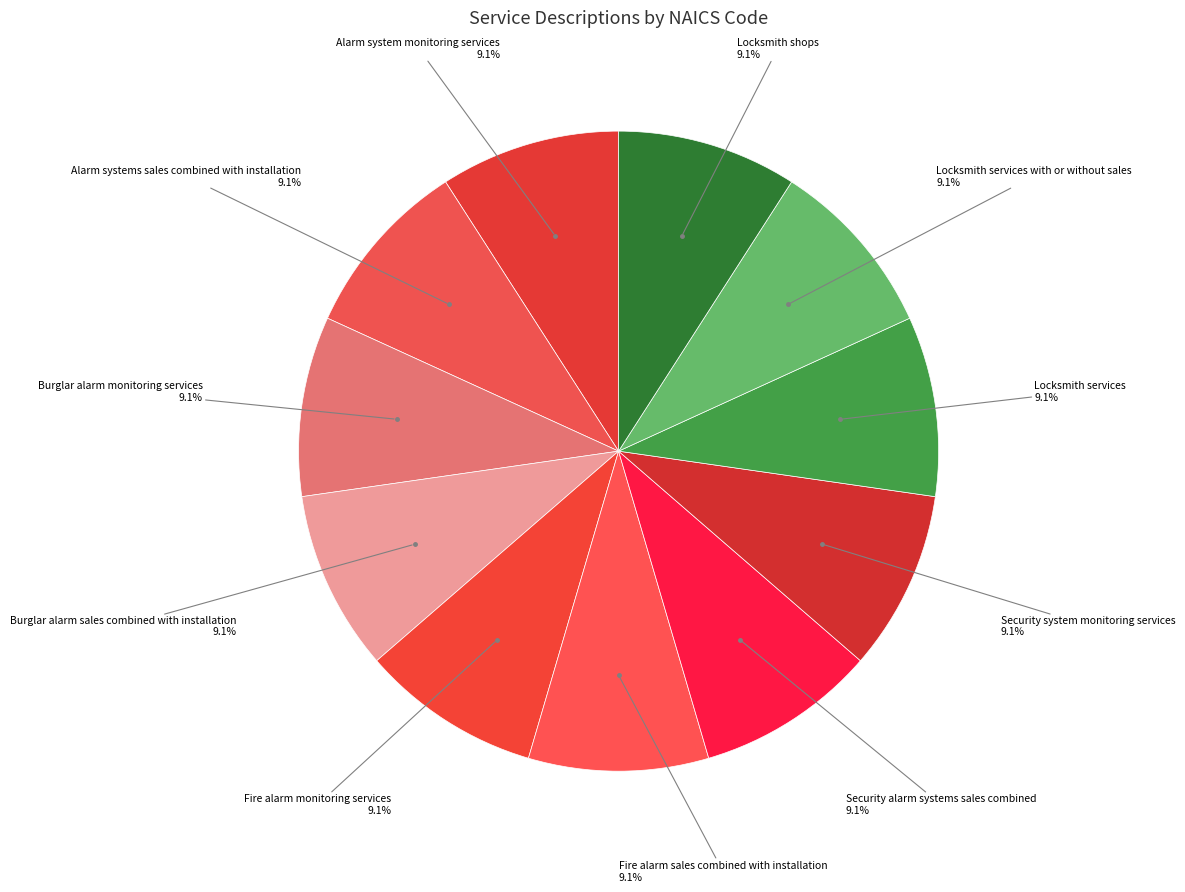

Count the number of slices in the pie.

11